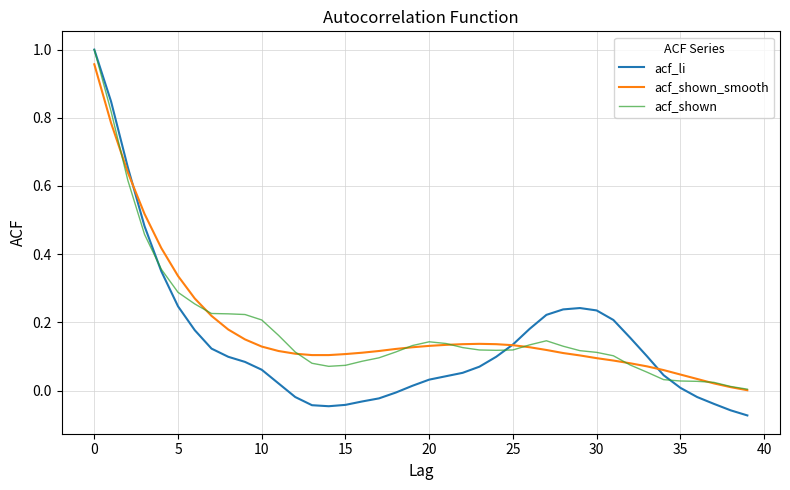

Is this an area chart (filled region under the line)?

No